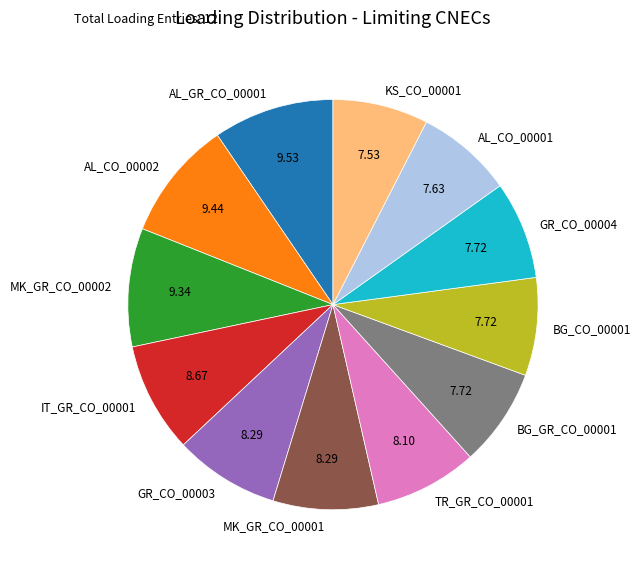

Approximately how many times larger is the value at GR_CO_00004 compared to TR_GR_CO_00001?

1.0